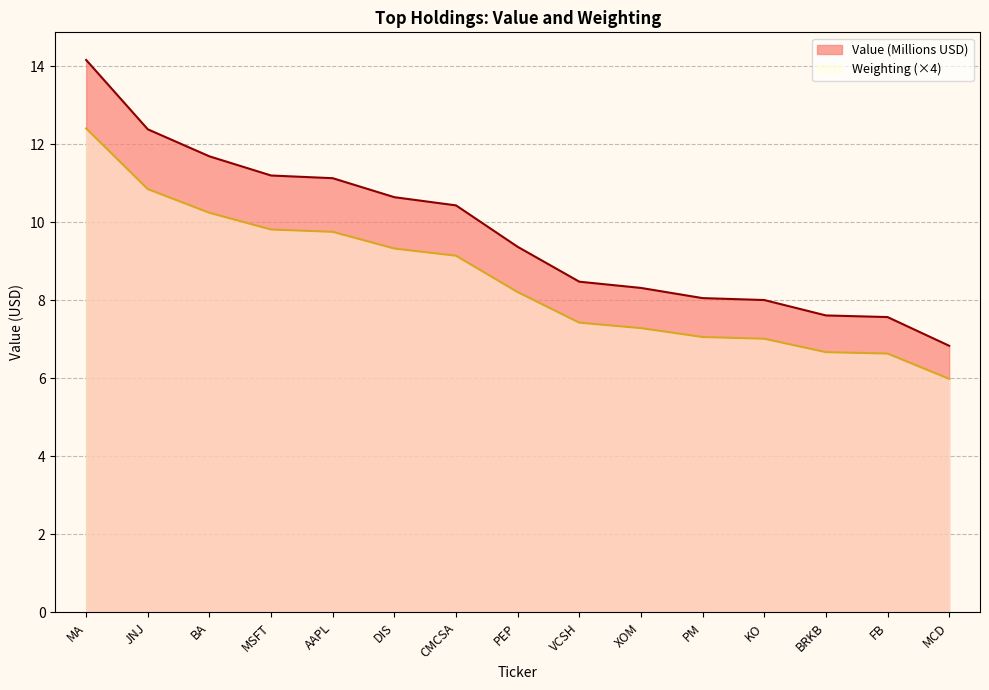

Which category has the highest value across all series?

MA